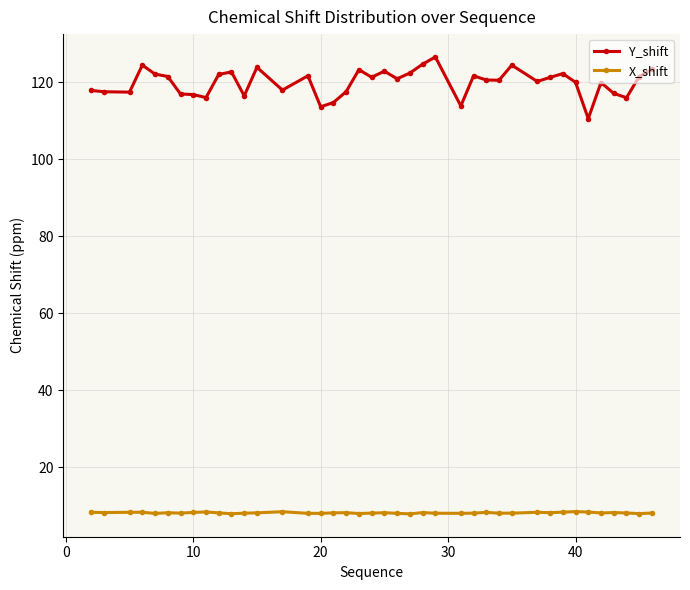

What is the minimum value shown in the chart?

7.9